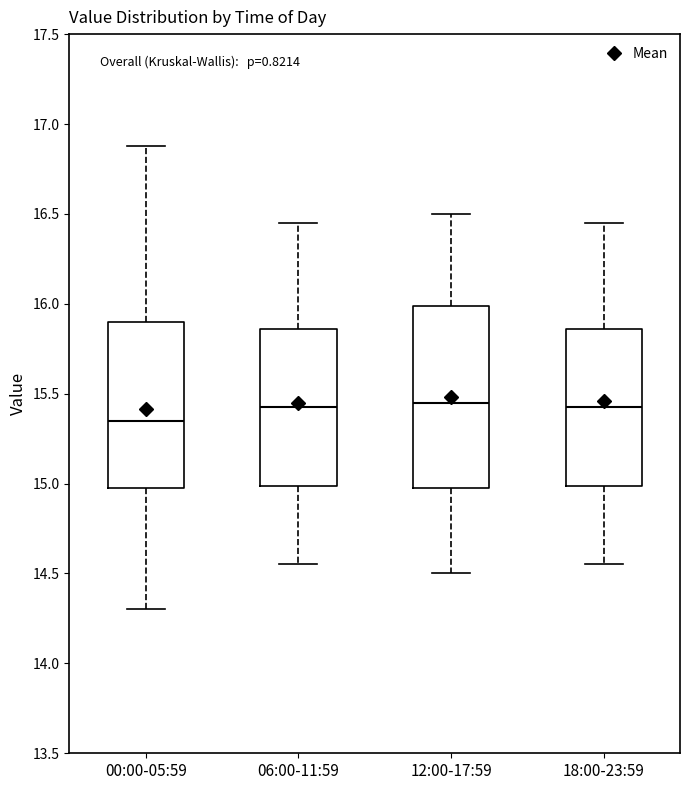

Which box is the tallest, from its lower edge to its upper edge?

12:00-17:59